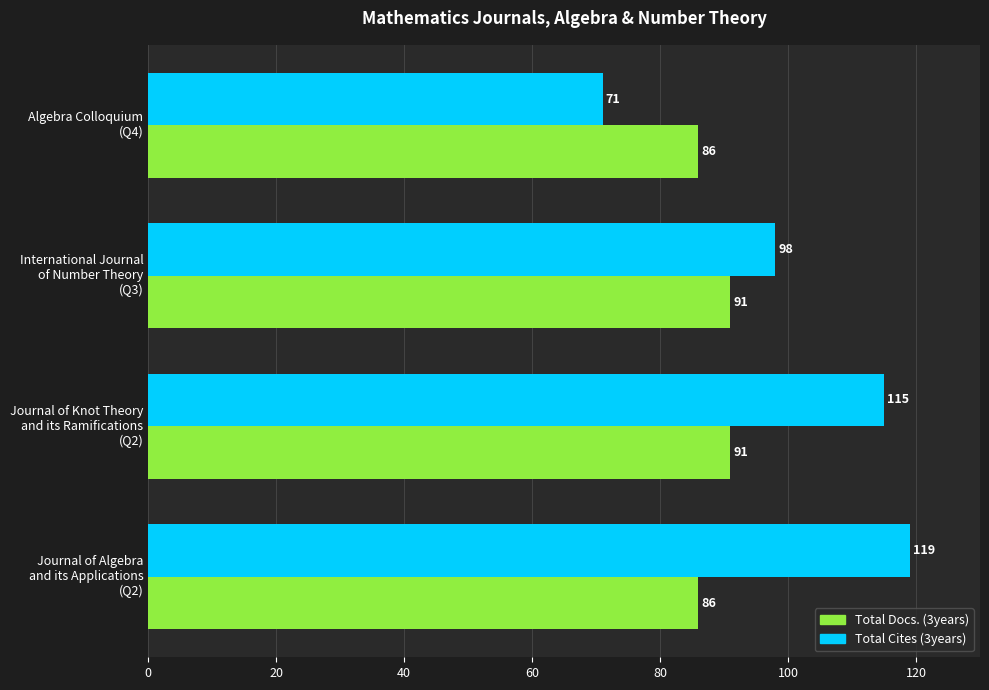

What is the highest value of the Total Cites (3years) series?

119